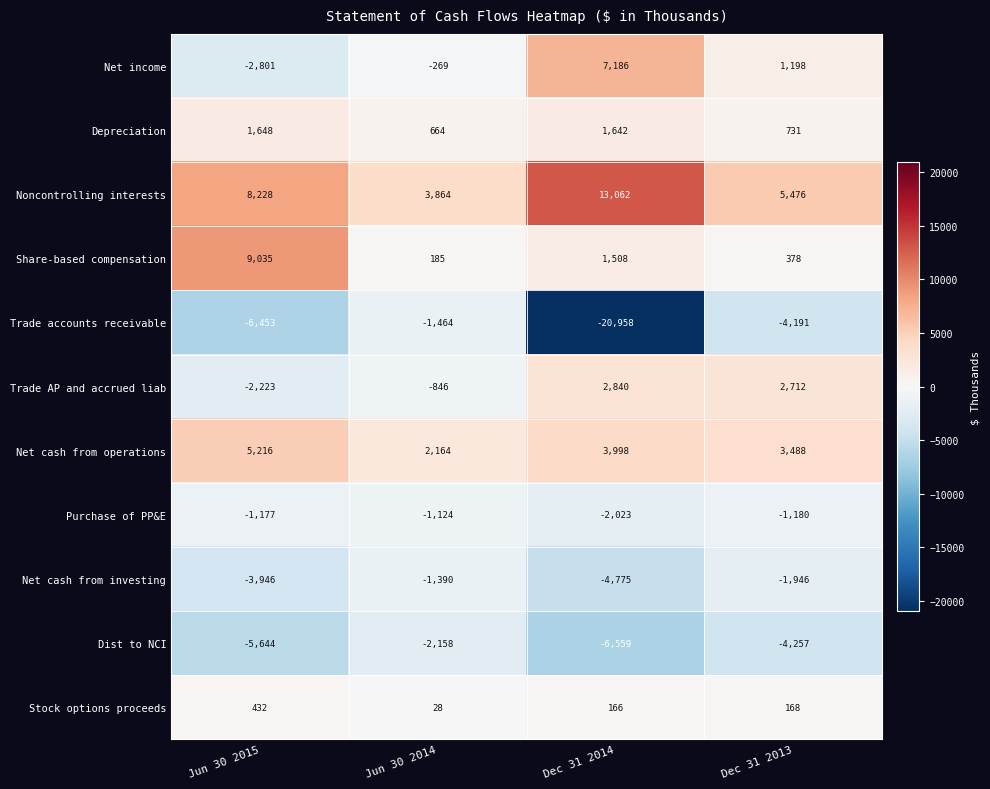

Read the Depreciation value at Dec 31 2013.

731